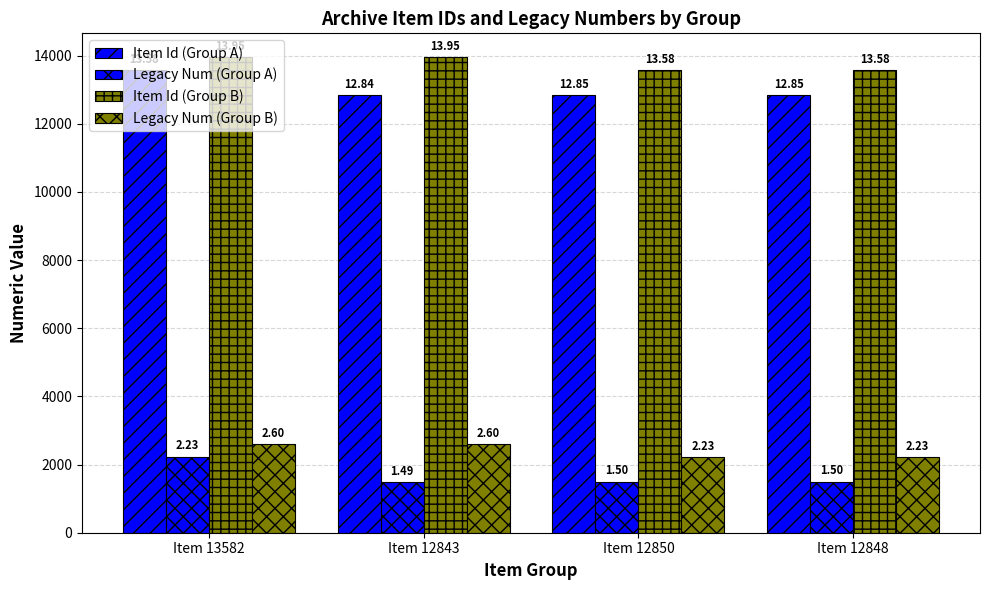

What is the label of the 1st bar from the right?

Item 12848